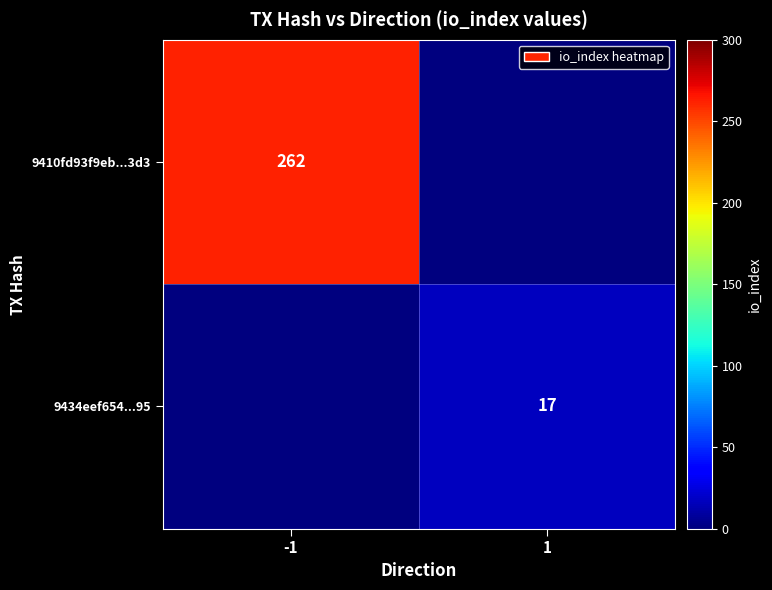

The 9410fd93f9eb...3d3 series shows 363 at -1. True or false?

False